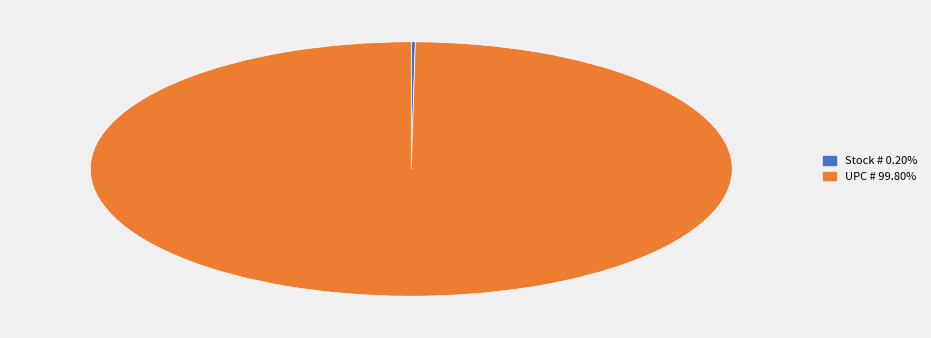

Does any single category account for the majority?

Yes